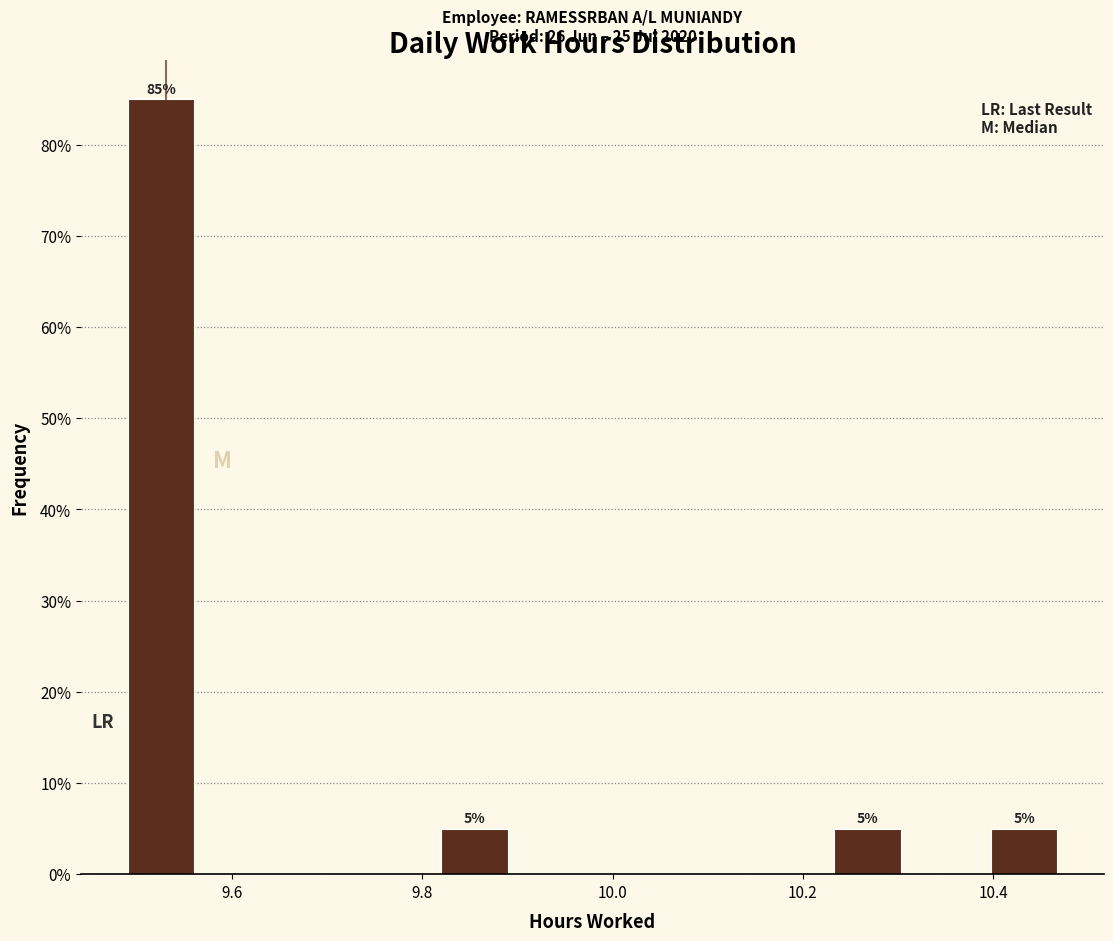

Which range on the x-axis has the tallest bar?

9.50 to 9.58